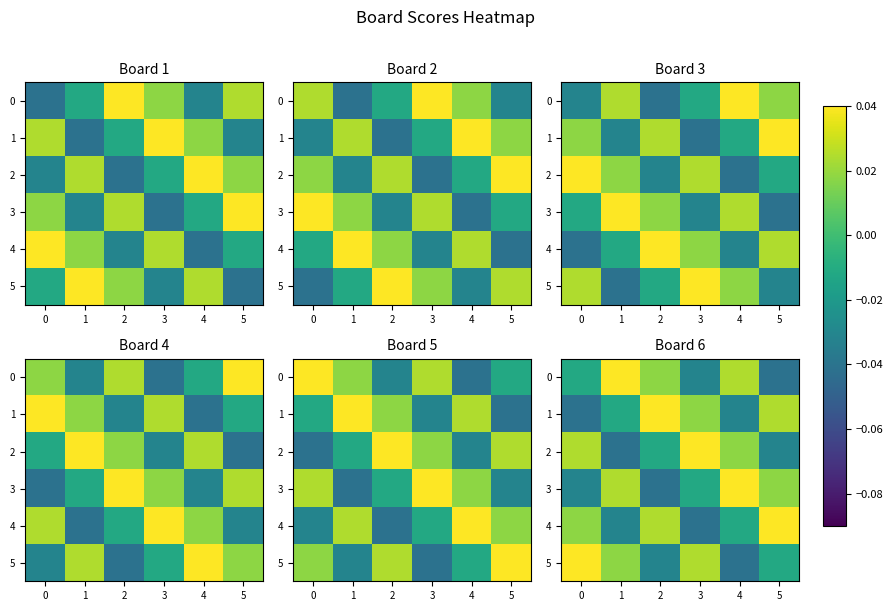

Which category has the highest value in the row_4 series?

4